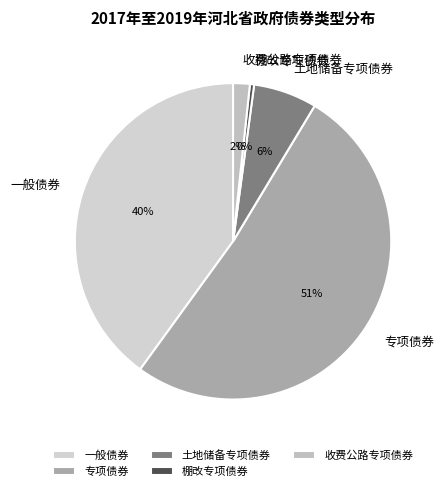

Is it true that 土地储备专项债券 is 6% of the pie?

True